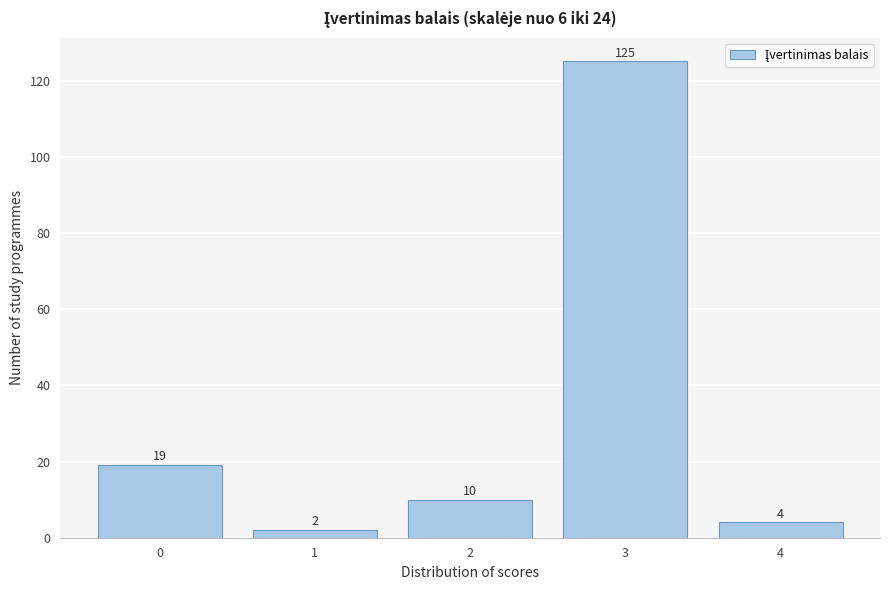

Reading left to right, transcribe all the data shown in this chart.

0=19	1=2	2=10	3=125	4=4